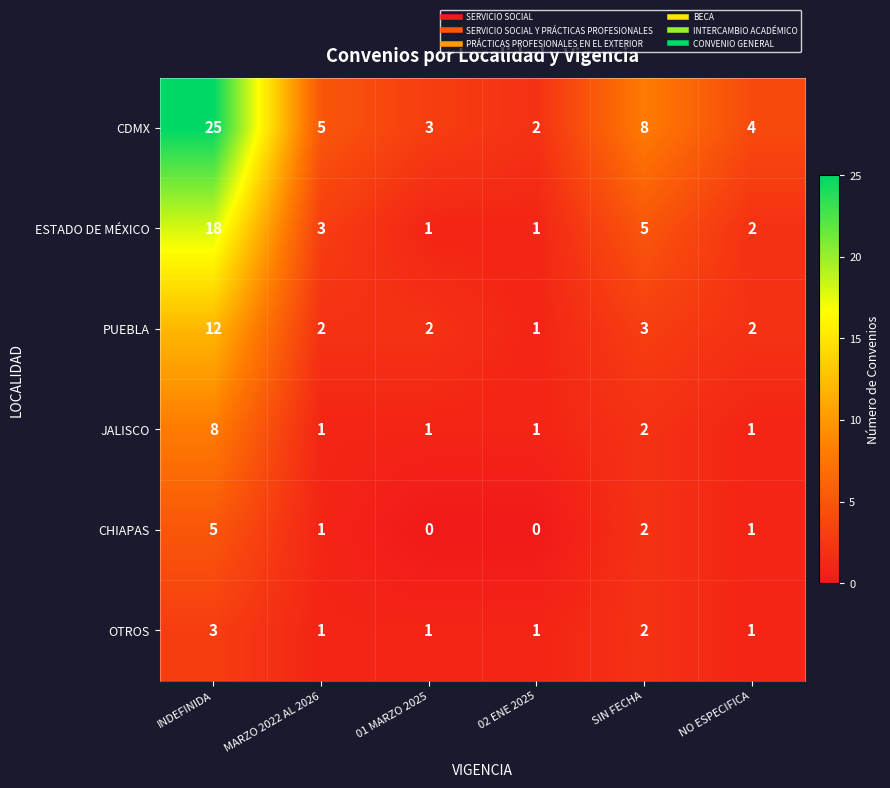

What is the maximum value for CHIAPAS?

5